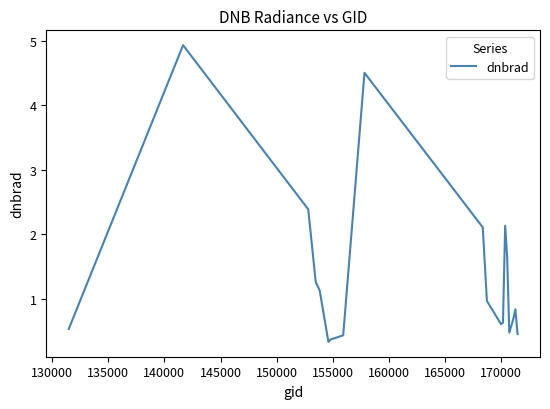

True or false: the data has more than 1 interior local peaks.

True